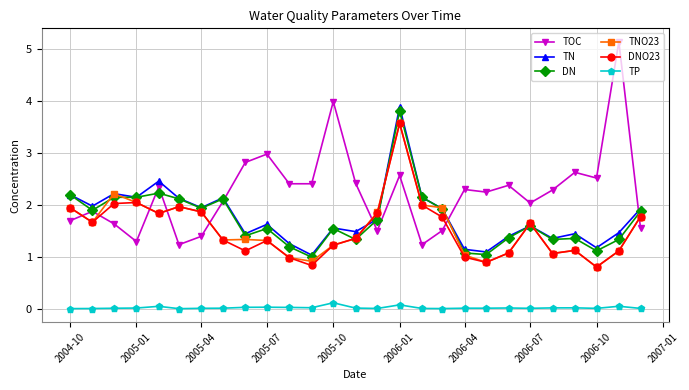

True or false: DN has more than 1 interior local peaks.

True